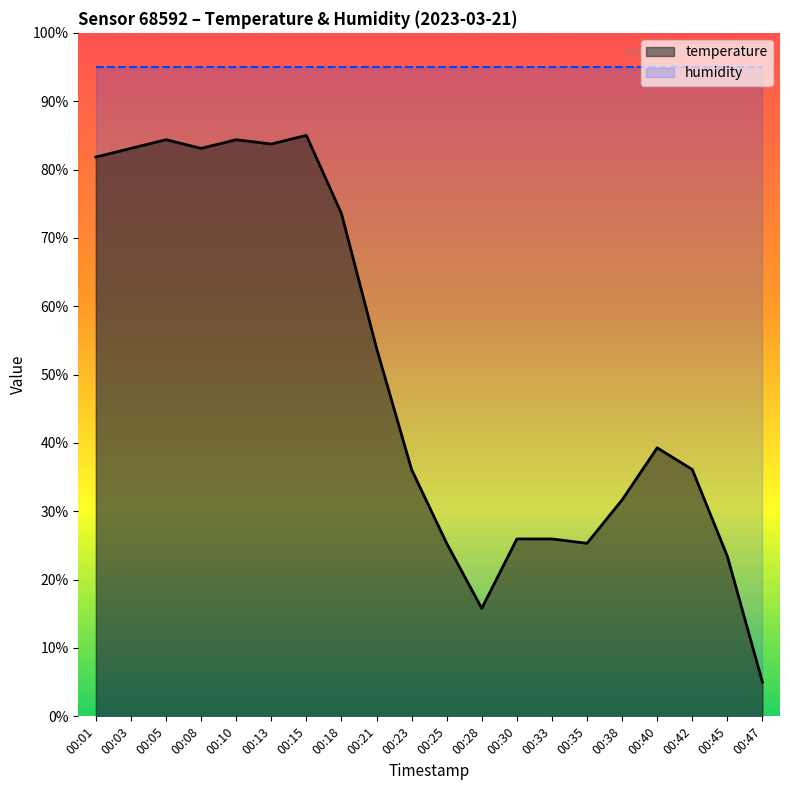

Reading right to left, what are all the values shown in this chart?

5.0	23.4	36.1	39.3	31.7	25.3	26.0	26.0	15.8	25.3	36.1	53.9	73.6	85.0	83.7	84.4	83.1	84.4	83.1	81.8